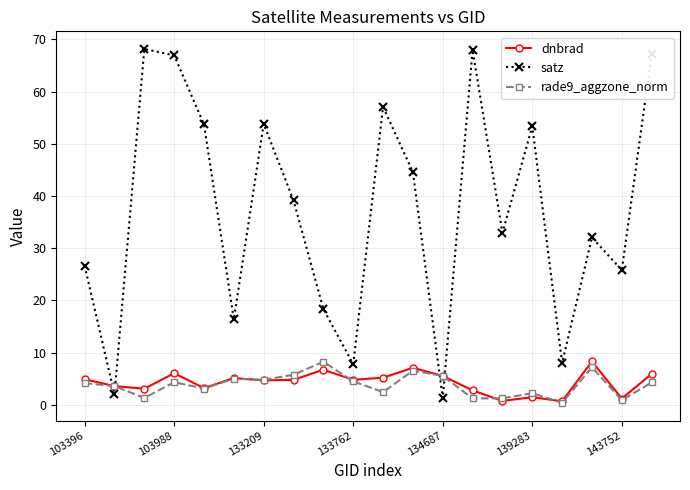

What is the lowest value of the rade9_aggzone_norm series?

0.4